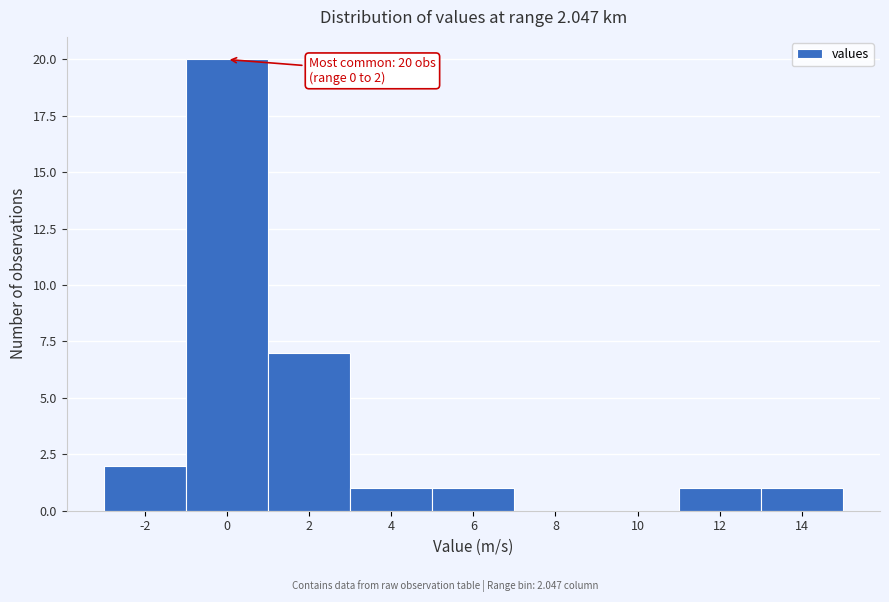

Reading right to left, transcribe all the data shown in this chart.

14=1	12=1	10=0	8=0	6=1	4=1	2=7	0=20	-2=2